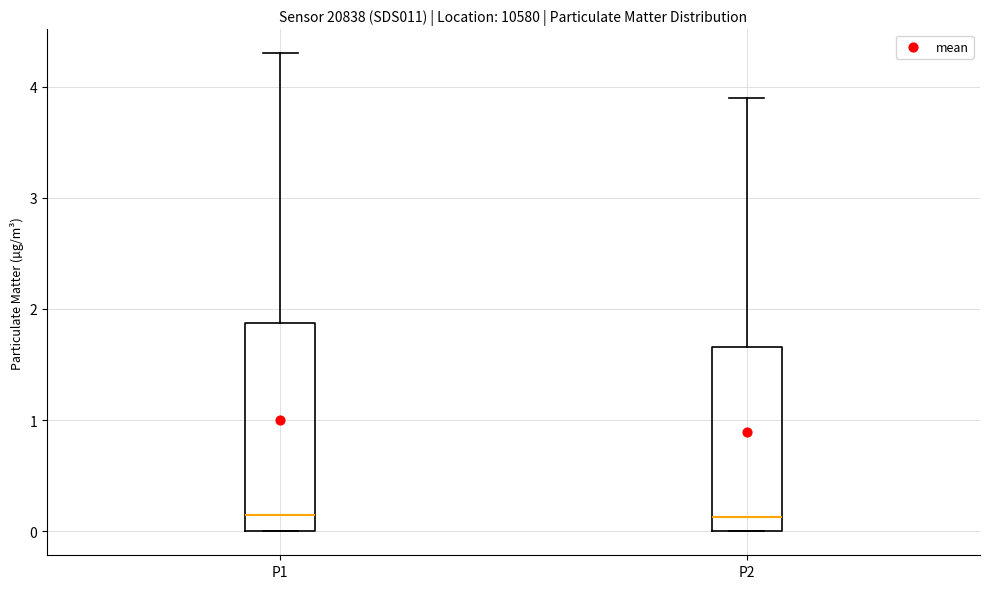

Reading left to right, read every box against the y-axis: the position of its median line, the range the box covers, and the ends of its whiskers. The values are not printed on the chart, so give them approximately, as read against the axis.

P1: median 0.2, box 0.0 to 1.9, whiskers 0.0 to 4.3
P2: median 0.1, box 0.0 to 1.7, whiskers 0.0 to 3.9